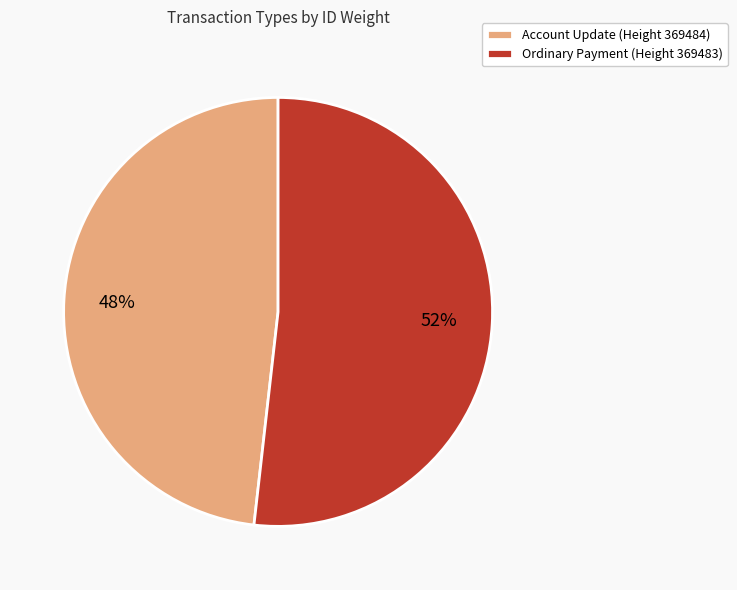

What is the majority slice?

Ordinary Payment (Height 369483)